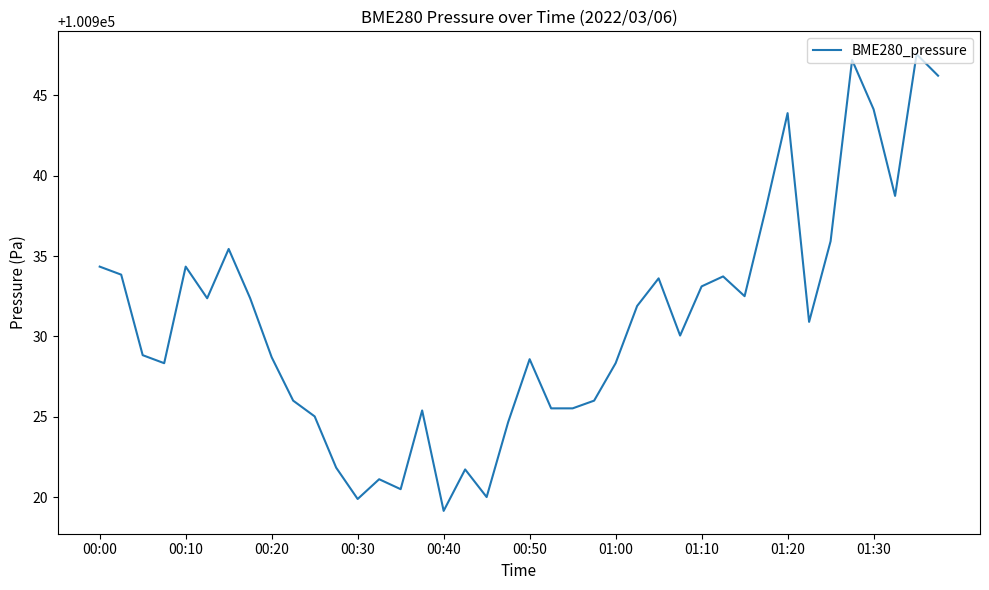

What is the maximum value shown in the chart?

100947.6